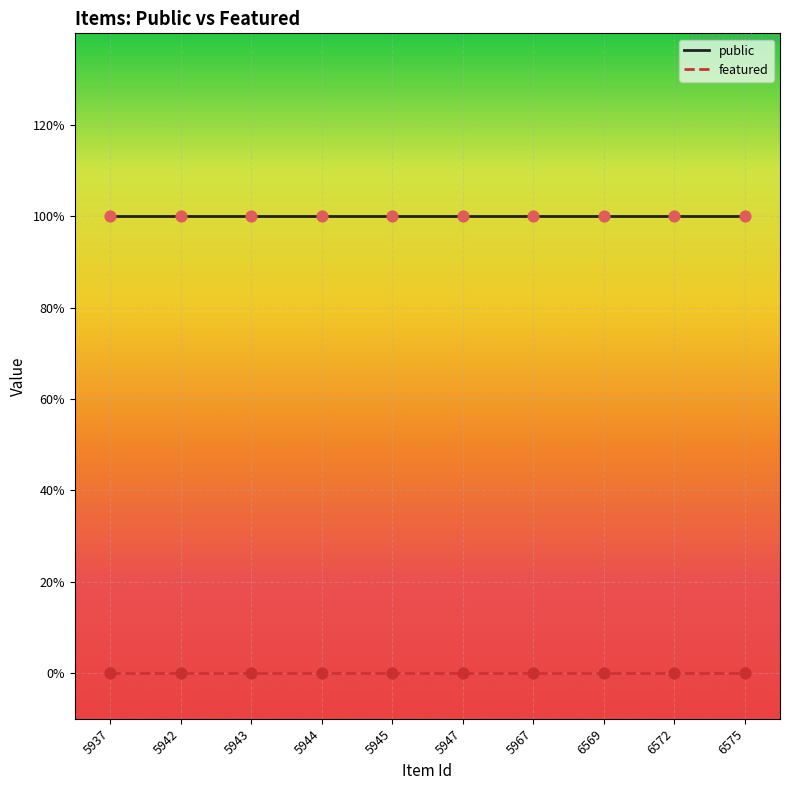

At which category is the sum across all series the highest?

5937